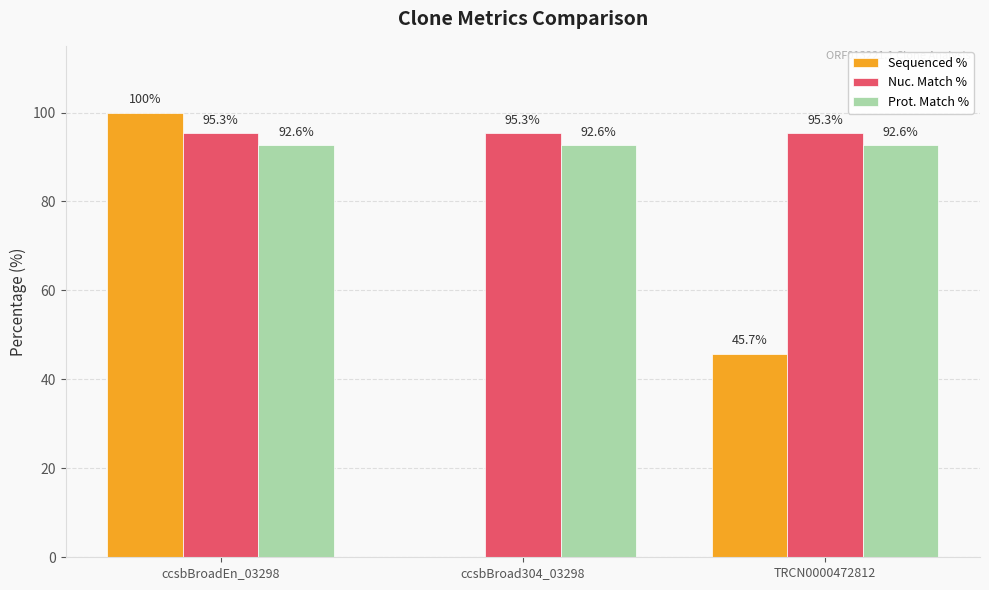

Count the number of categories in the chart.

3